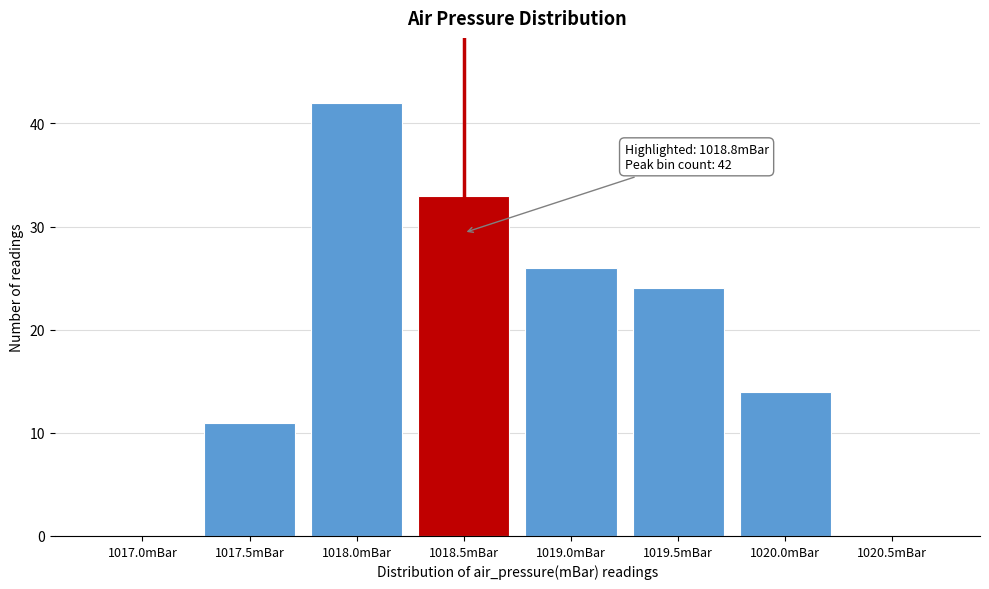

Reading left to right, list all the values displayed in this chart.

1017.0mBar=0	1017.5mBar=11	1018.0mBar=42	1018.5mBar=33	1019.0mBar=26	1019.5mBar=24	1020.0mBar=14	1020.5mBar=0